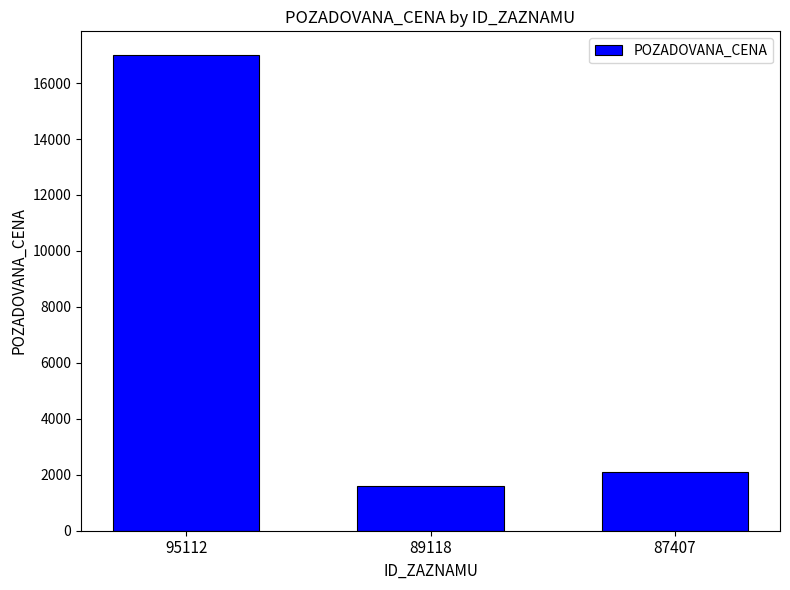

What is the sum of all values?

20708